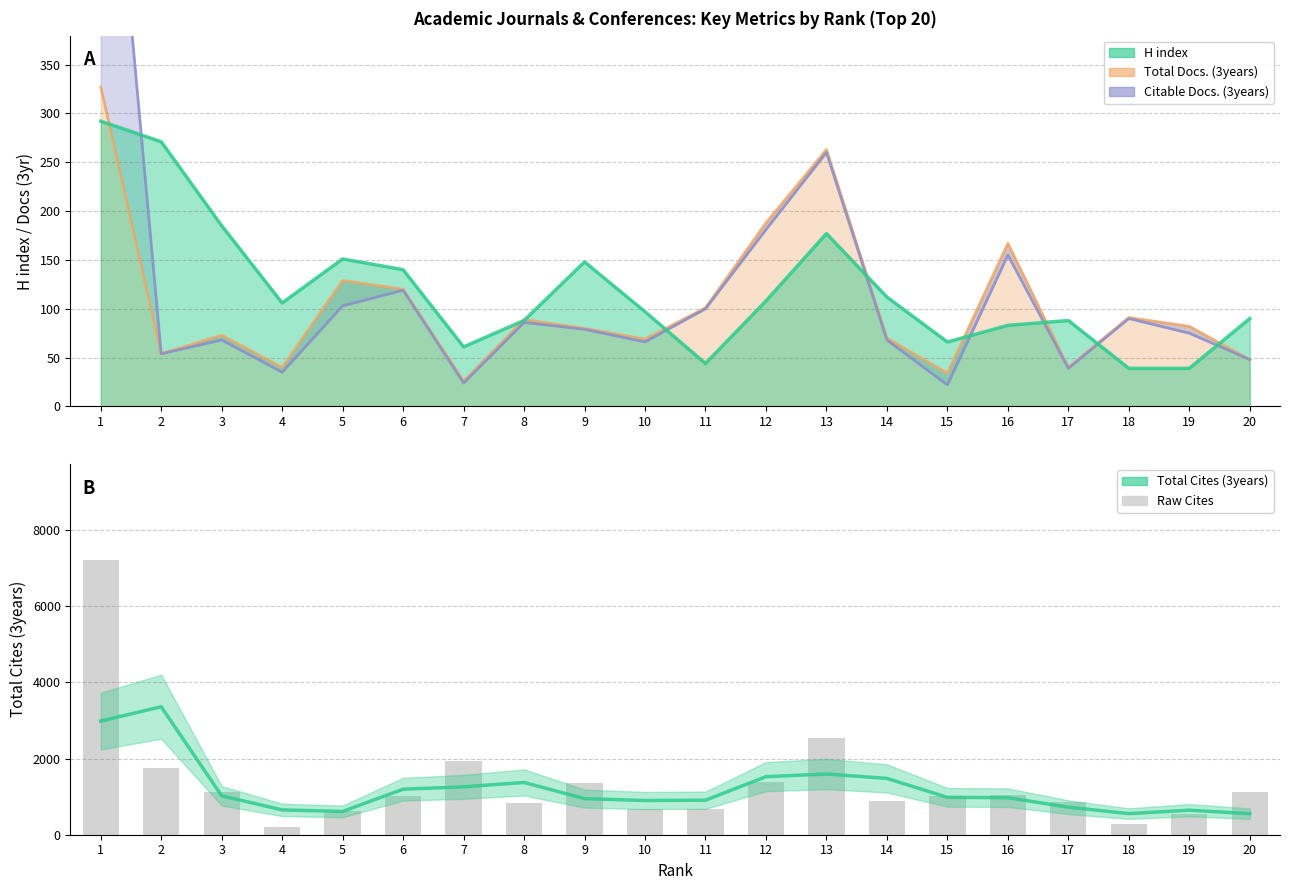

Approximately how many times larger is the value at 6 compared to 17?

1.2